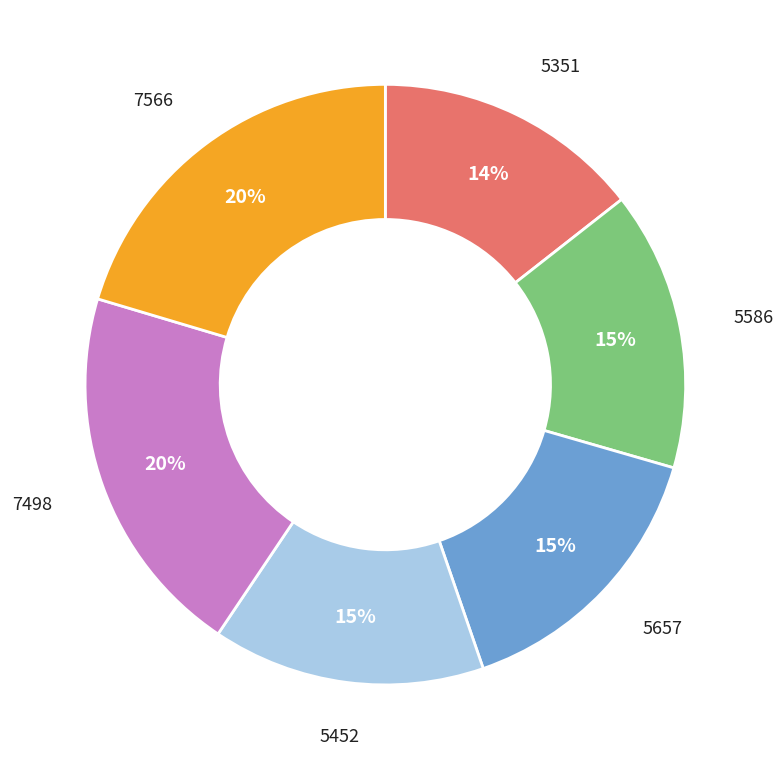

Is it true that 5586 is 1% of the pie?

False